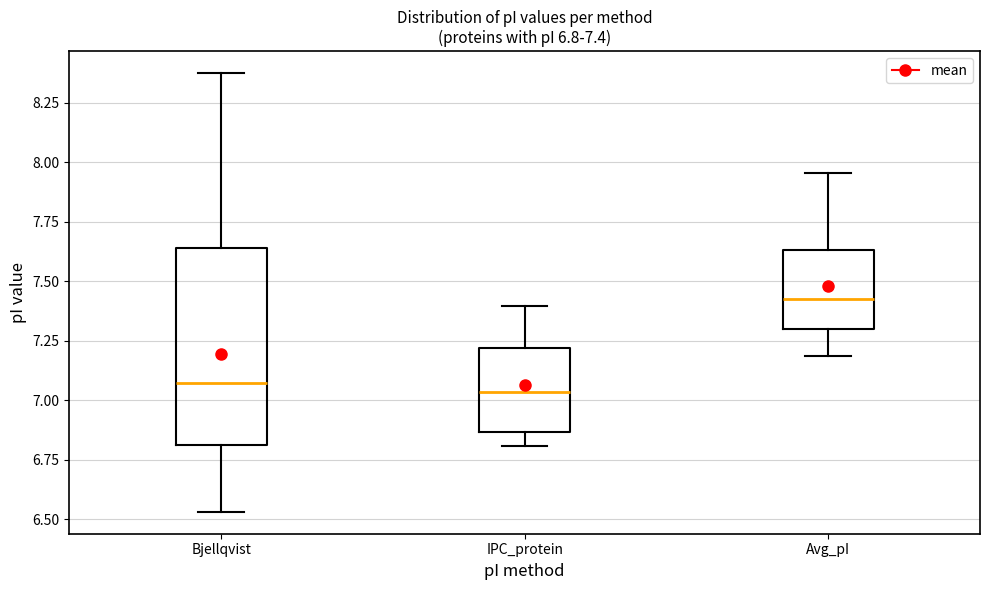

Comparing the boxes themselves (not the whiskers), which one is the tallest?

Bjellqvist